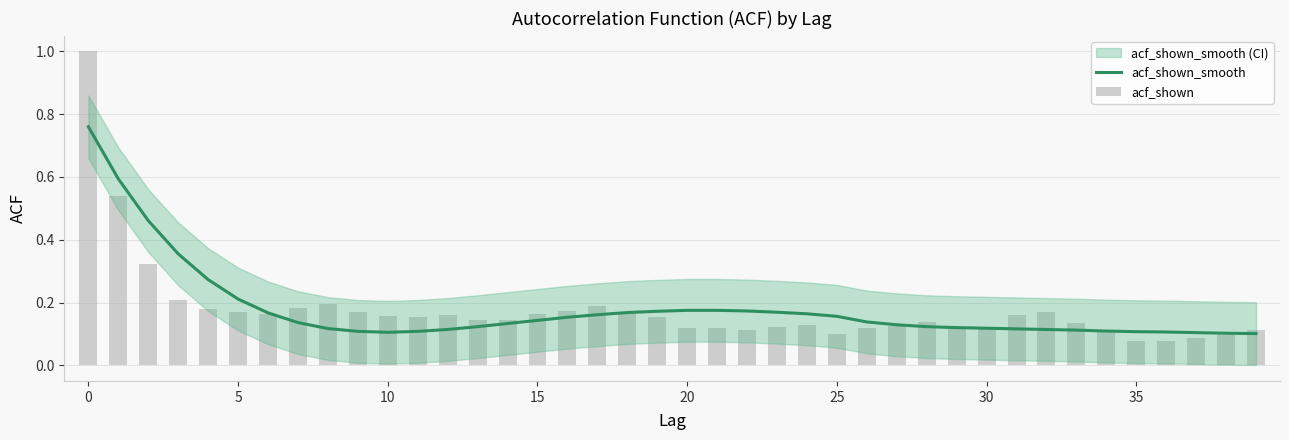

Is the value of acf_shown at 26 greater than the value of acf_shown_smooth at 27?

No